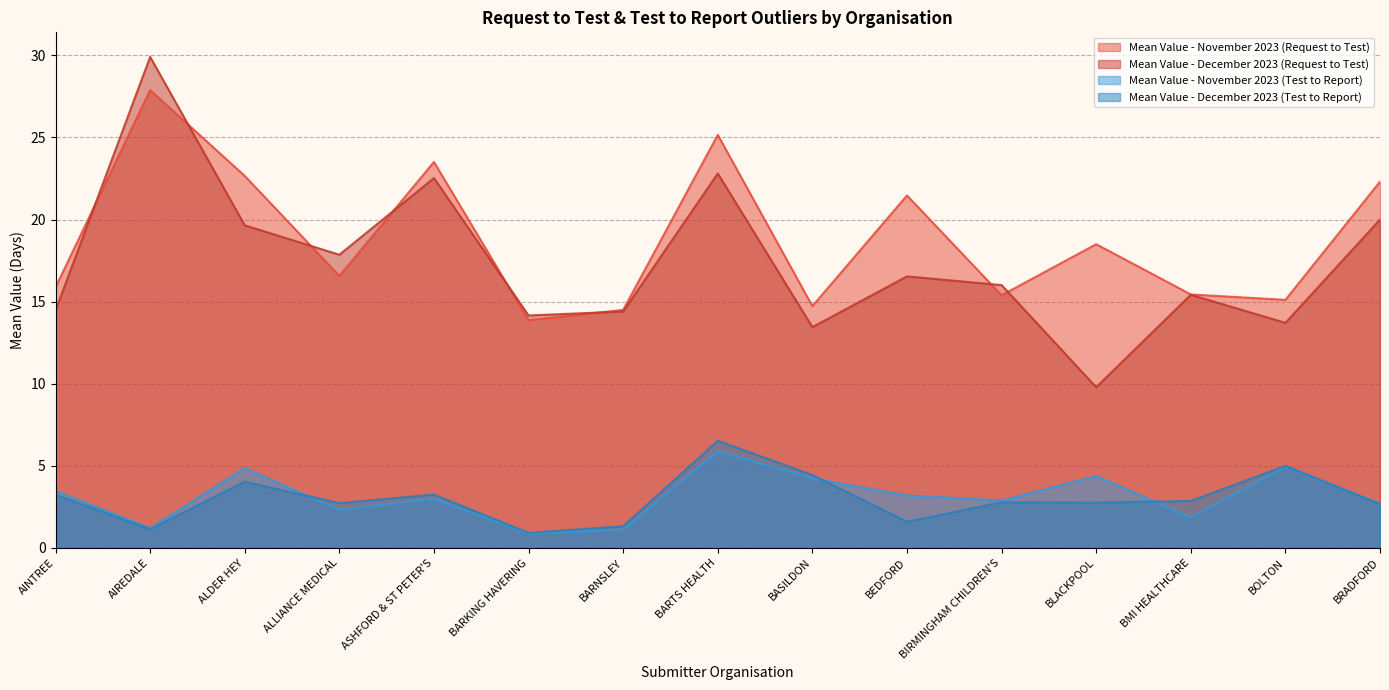

True or false: Mean Value - December 2023 (Request to Test) and Mean Value - November 2023 (Test to Report) intersect in this chart.

False